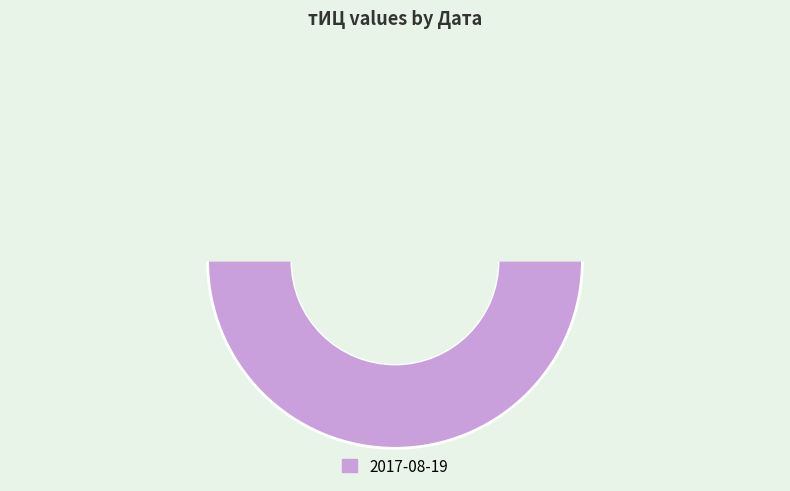

Between 2012-04-05 and 2017-08-19, which is larger?

2017-08-19